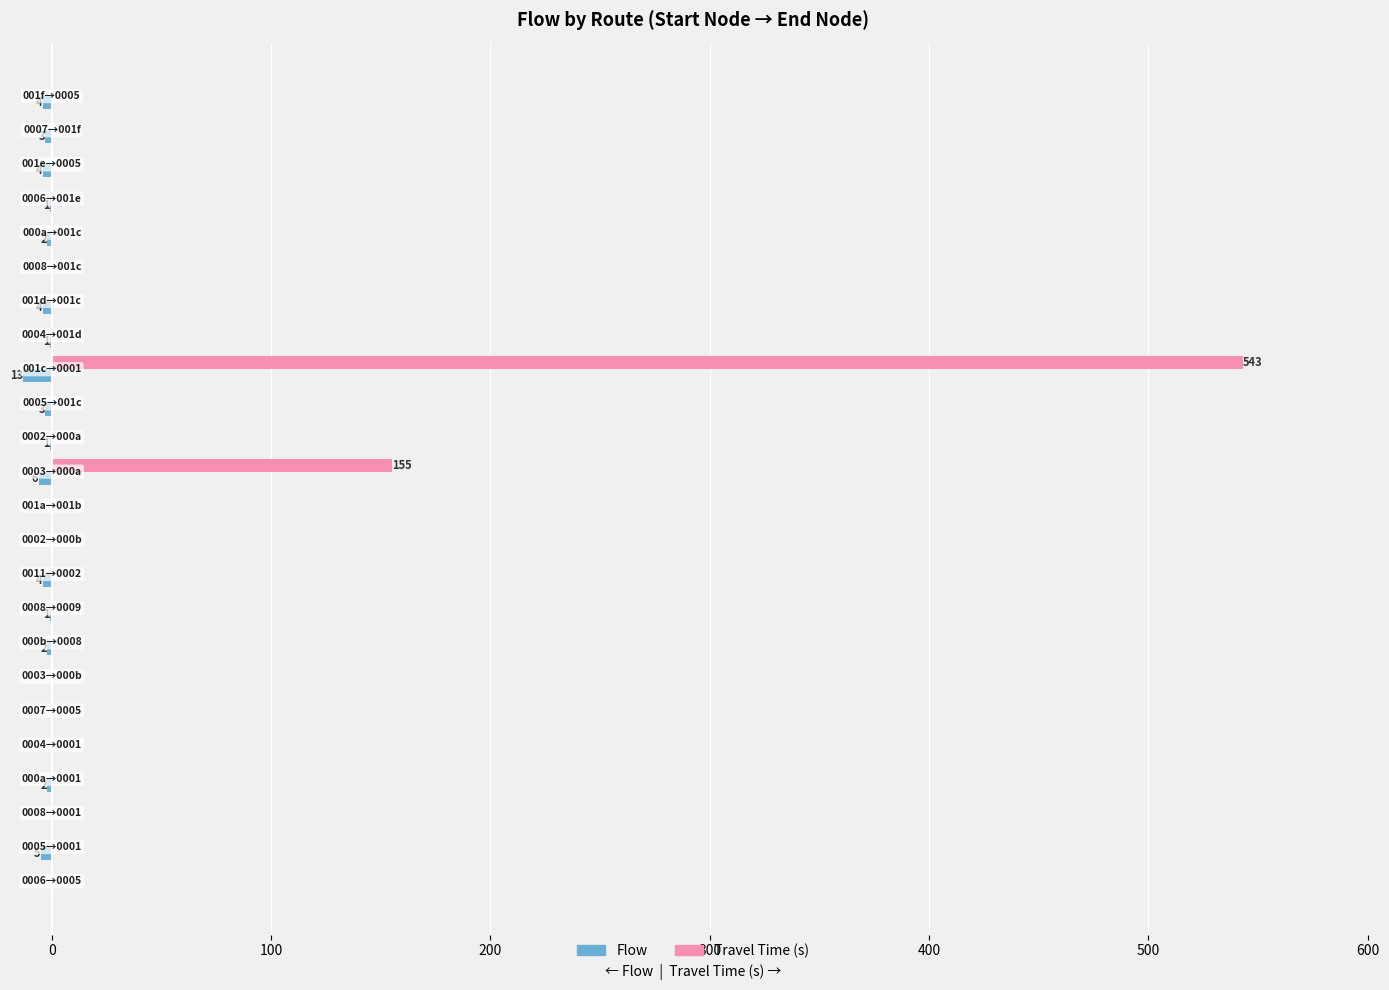

Which series has the largest total across all categories?

Travel Time (s)